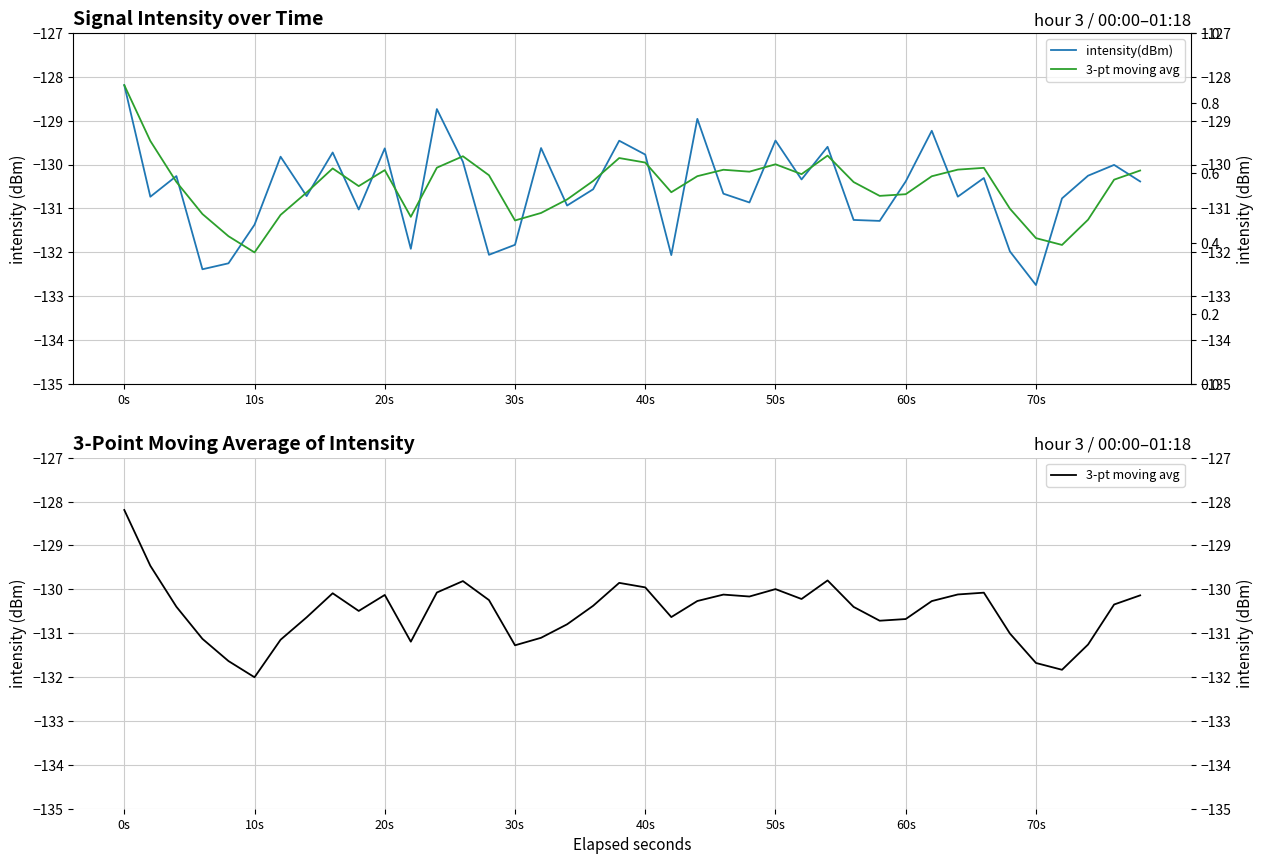

What is the maximum value shown in the chart?

-128.2